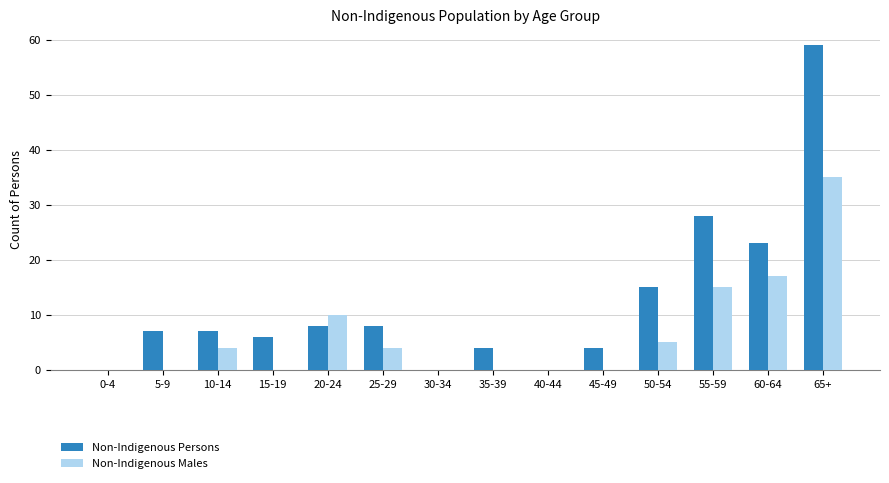

Where is Non-Indigenous Persons nearest to the value 29?

55-59